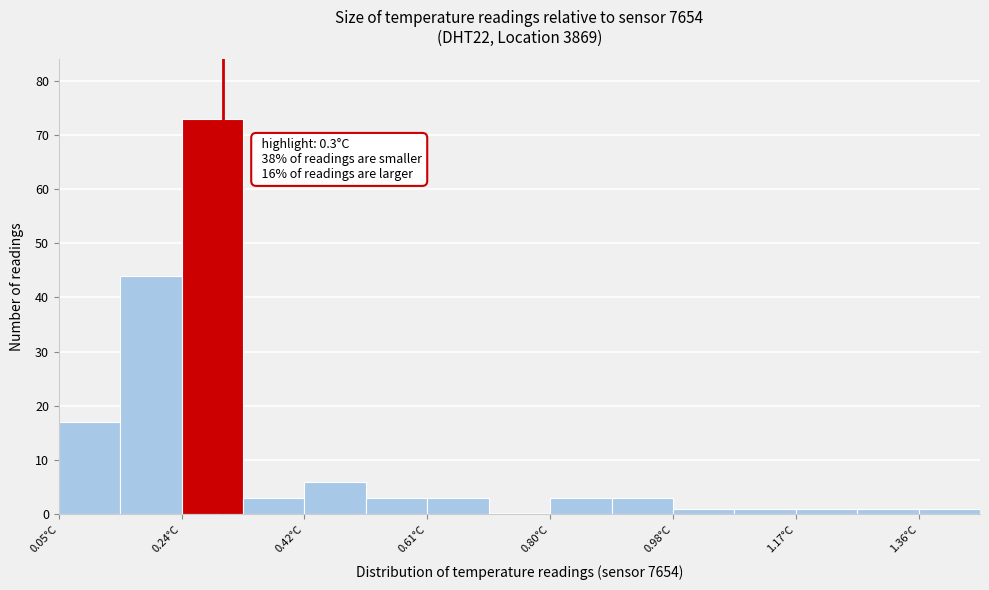

Over which range of the x-axis is the bar tallest?

0.24 to 0.34